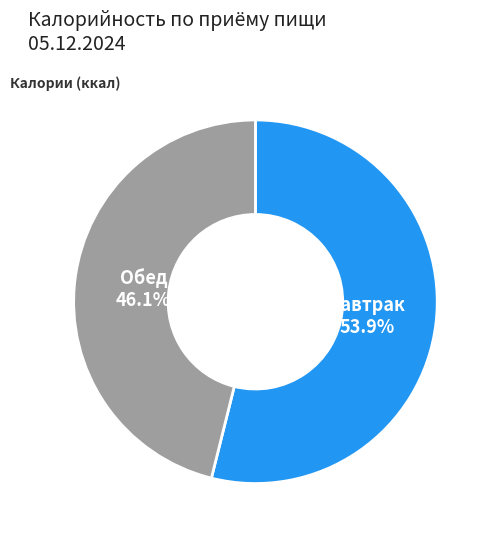

Is there any slice that represents more than half of the pie?

Yes